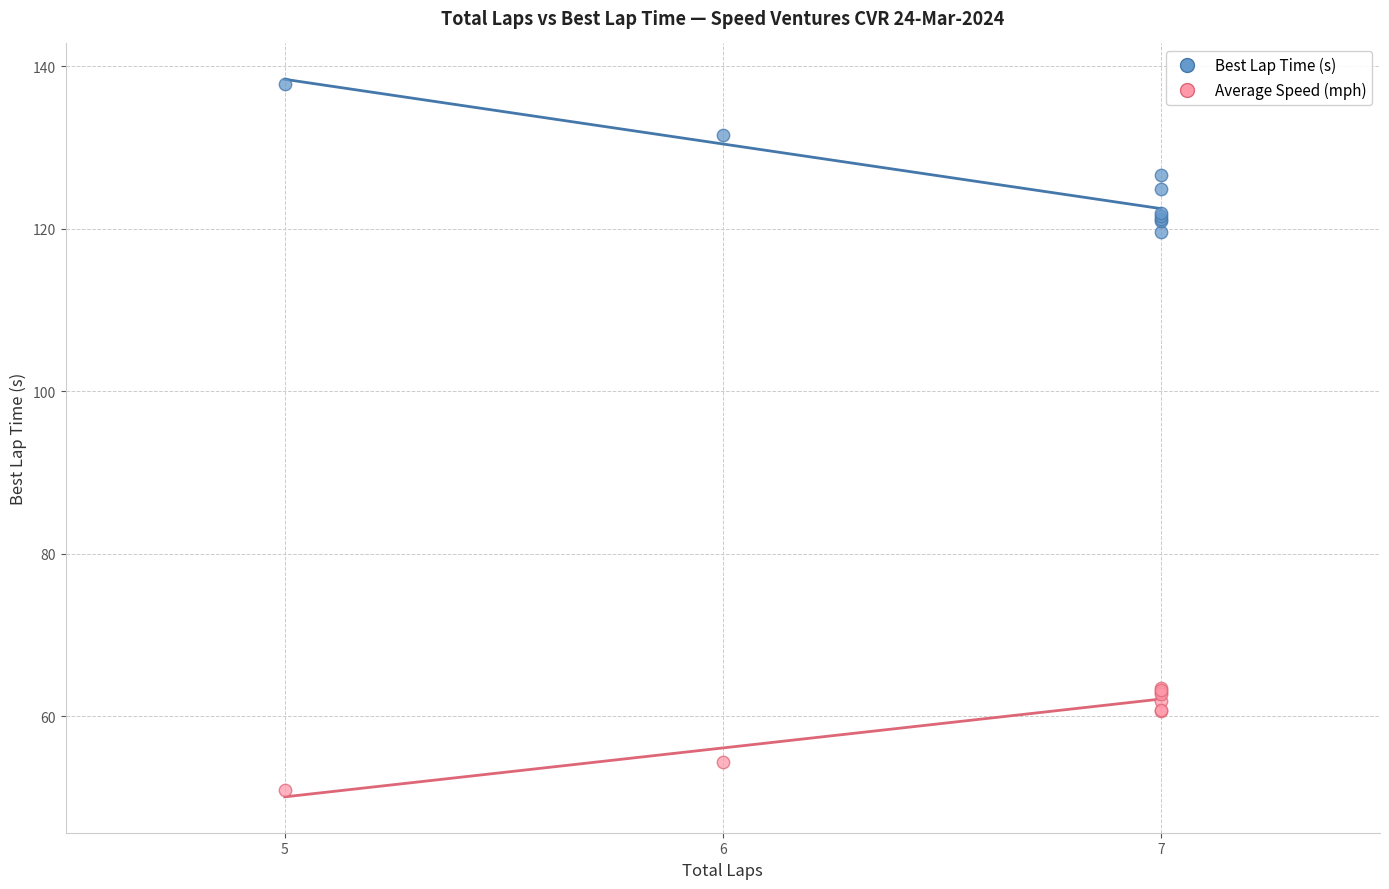

Which series contains the highest Y value?

Best Lap Time (s)